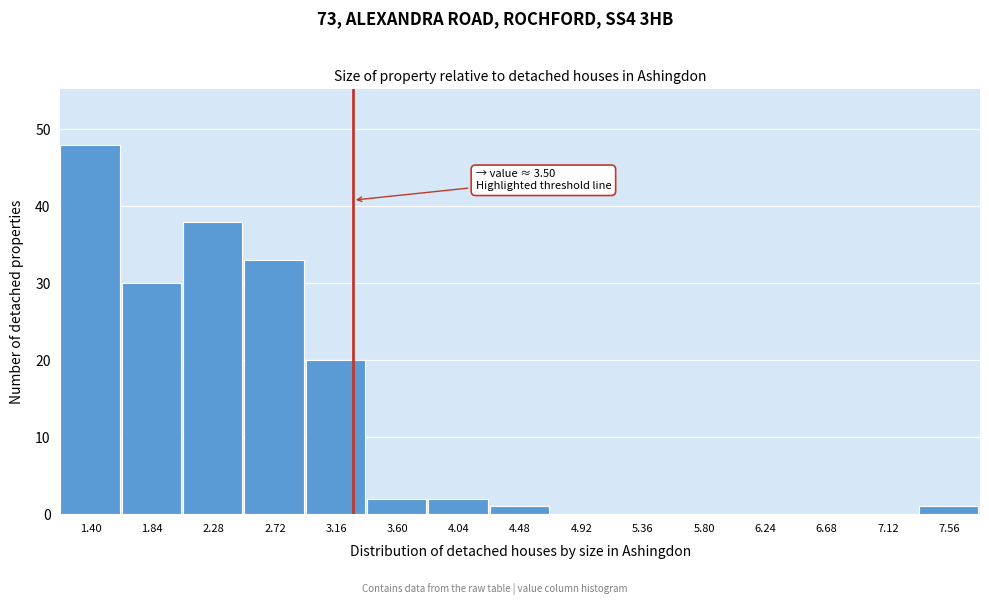

Reading right to left, transcribe all the data shown in this chart.

7.56=1	7.12=0	6.68=0	6.24=0	5.80=0	5.36=0	4.92=0	4.48=1	4.04=2	3.60=2	3.16=20	2.72=33	2.28=38	1.84=30	1.40=48